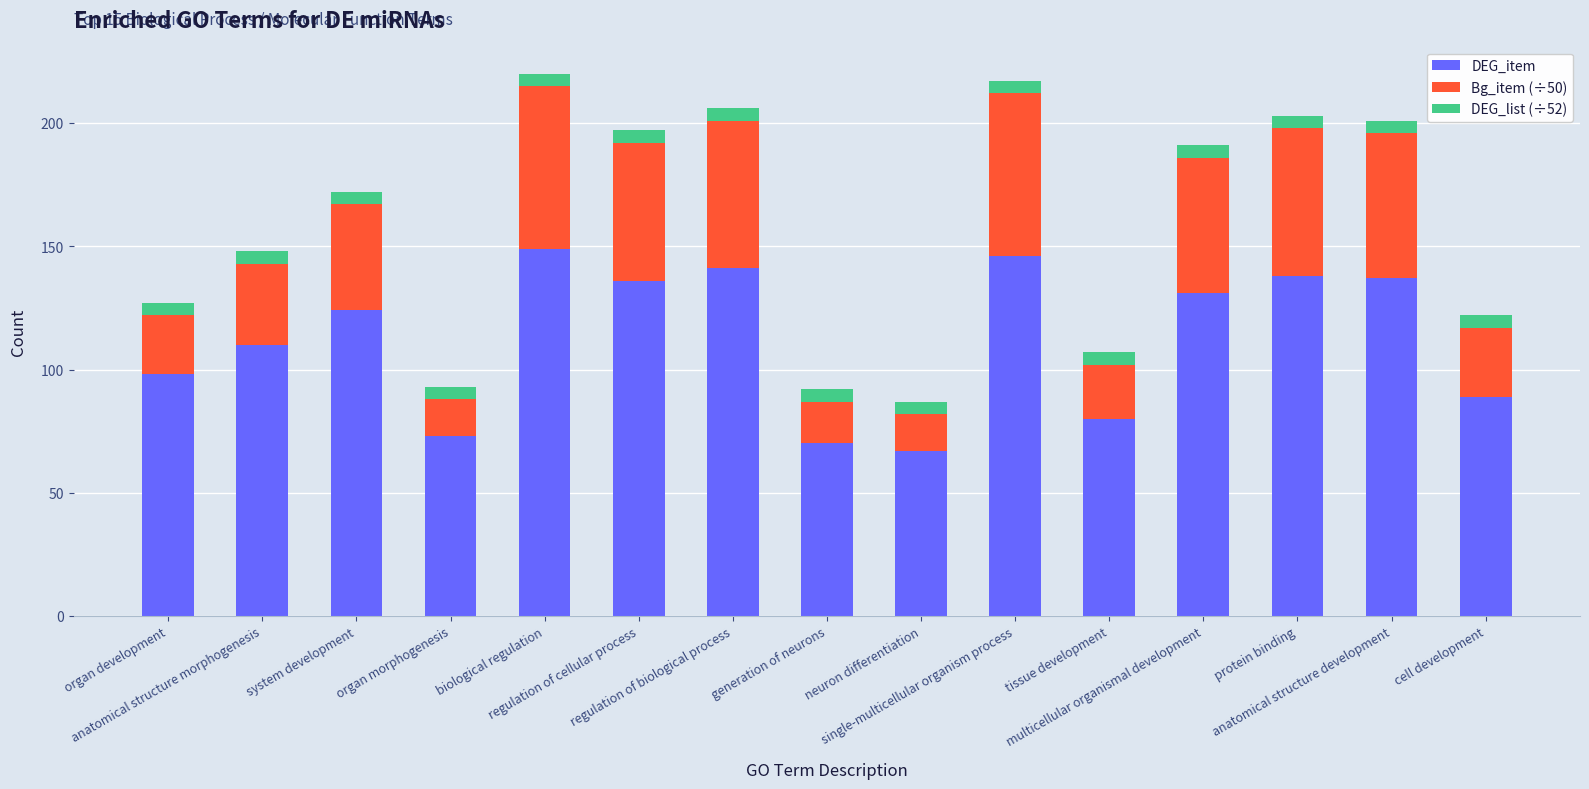

What is the minimum value for DEG_item?

67